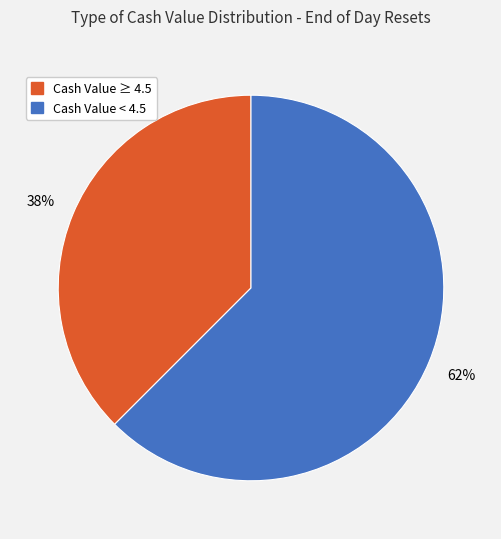

Combined, do Cash Value < 4.5 and Cash Value ≥ 4.5 account for over 50%?

Yes